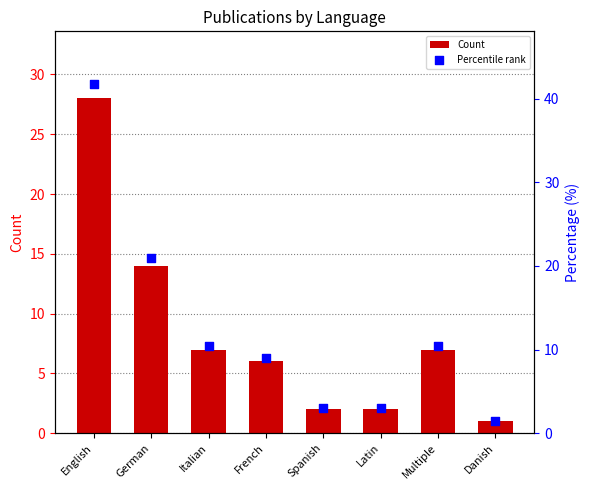

What are all the series names shown in the legend?

Count, Percentile rank